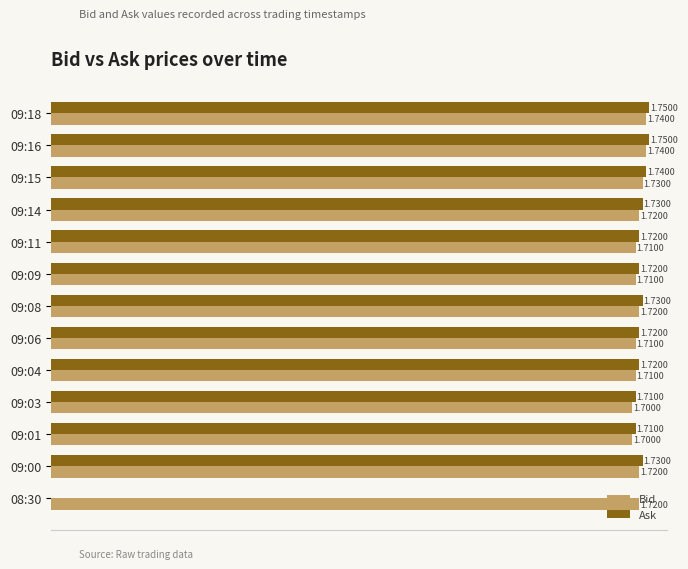

What are all the series names shown in the legend?

Bid, Ask